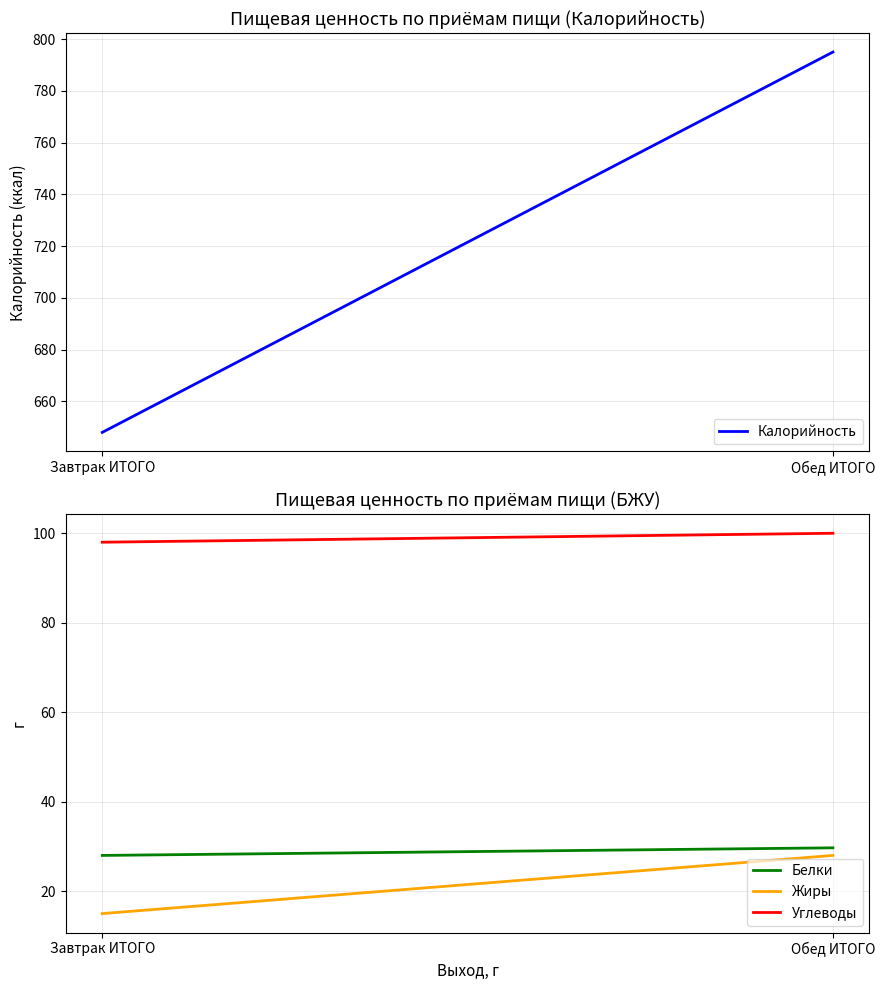

What is the value of the Углеводы point at the 2nd from the left?

100.0